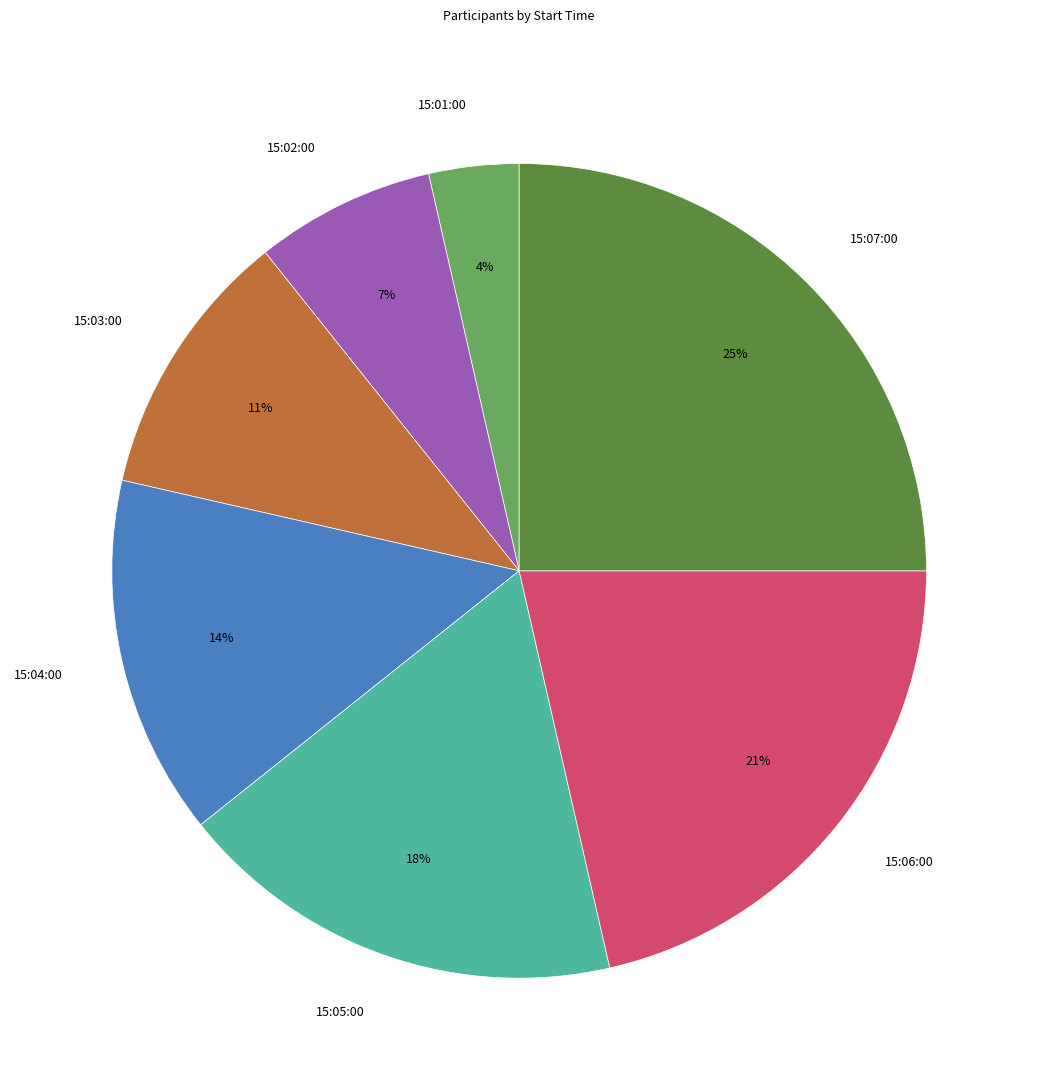

To the nearest percent, what is the difference between the largest and smallest slice percentages?

21%